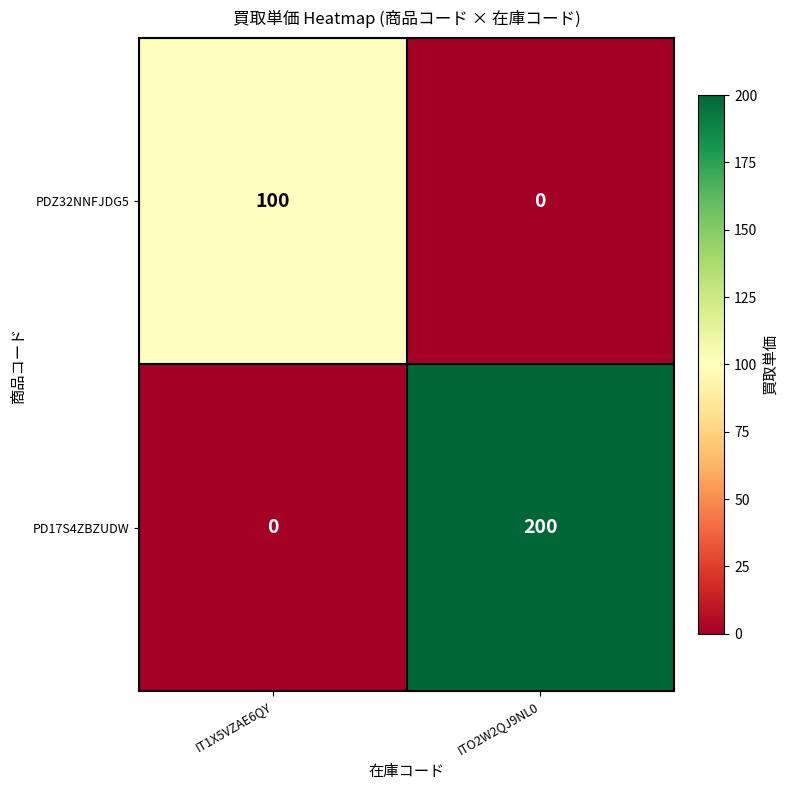

At which label does PD17S4ZBZUDW reach its minimum?

IT1X5VZAE6QY